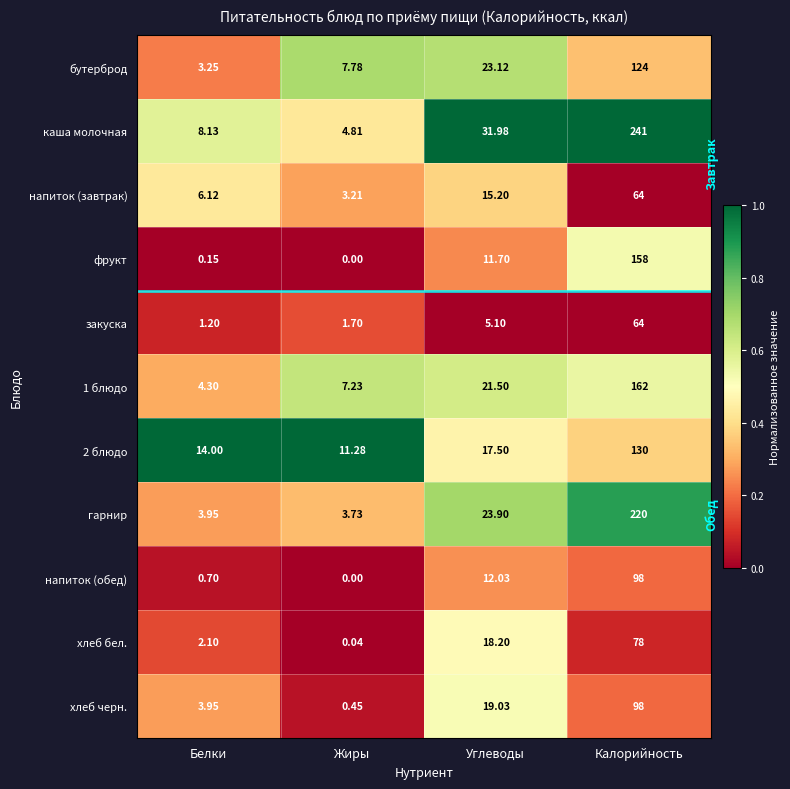

At which label does напиток (завтрак) reach its minimum?

Жиры